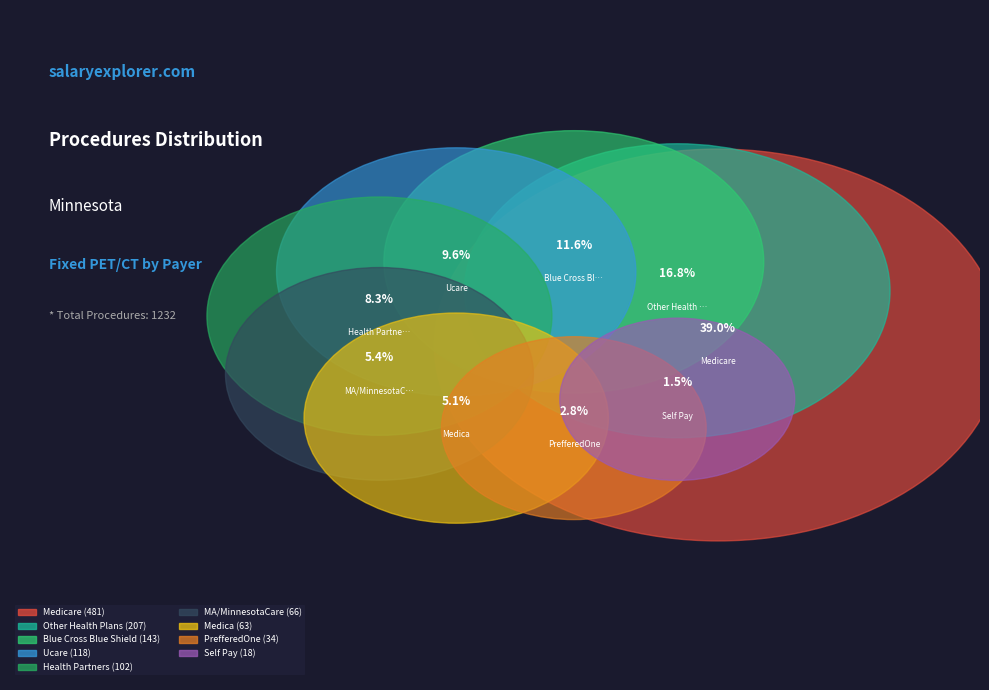

Which category has the smallest portion of the pie?

Self Pay